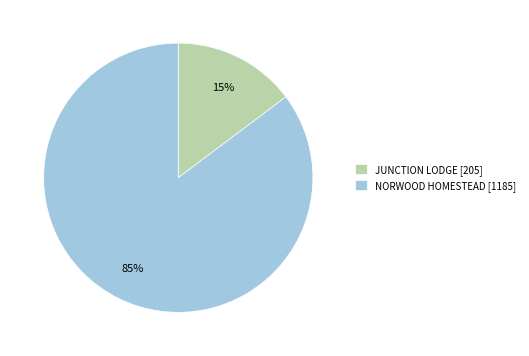

Between JUNCTION LODGE and NORWOOD HOMESTEAD, which is larger?

NORWOOD HOMESTEAD